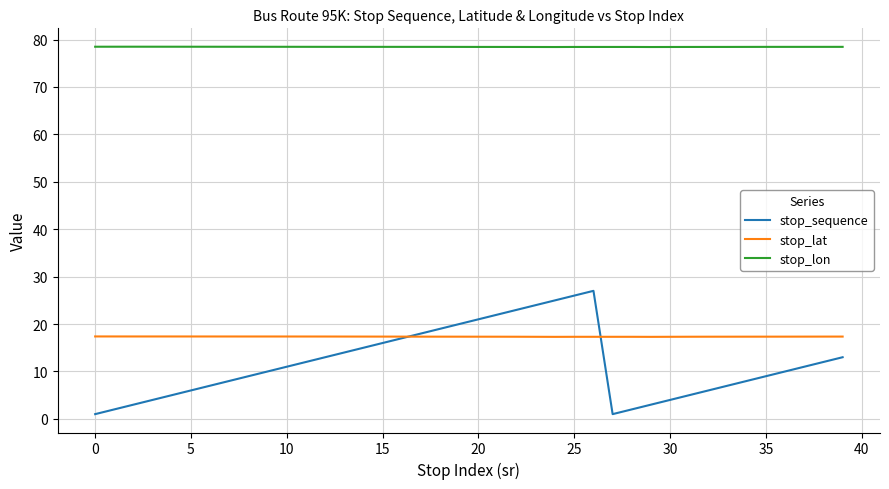

Is it true that stop_lat equals 17.4 at 0?

True